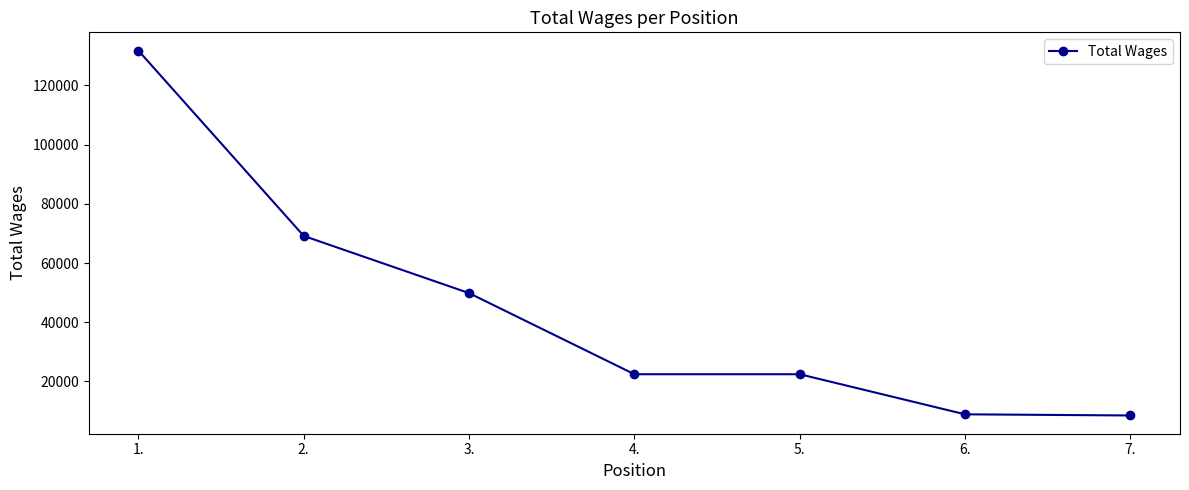

Approximately how many times larger is the value at 1. compared to 5.?

5.9